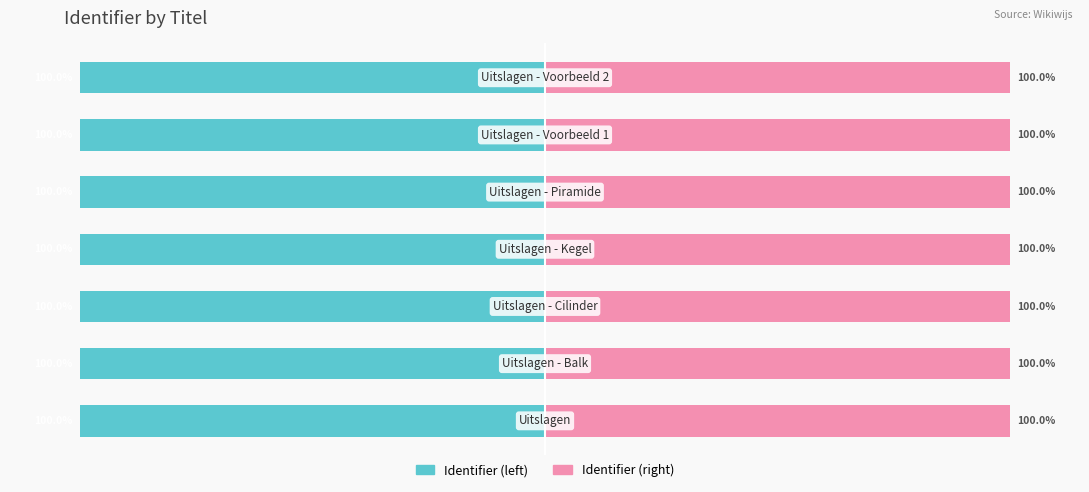

The value of Identifier (left) at 0 is -100.0. True or false?

True